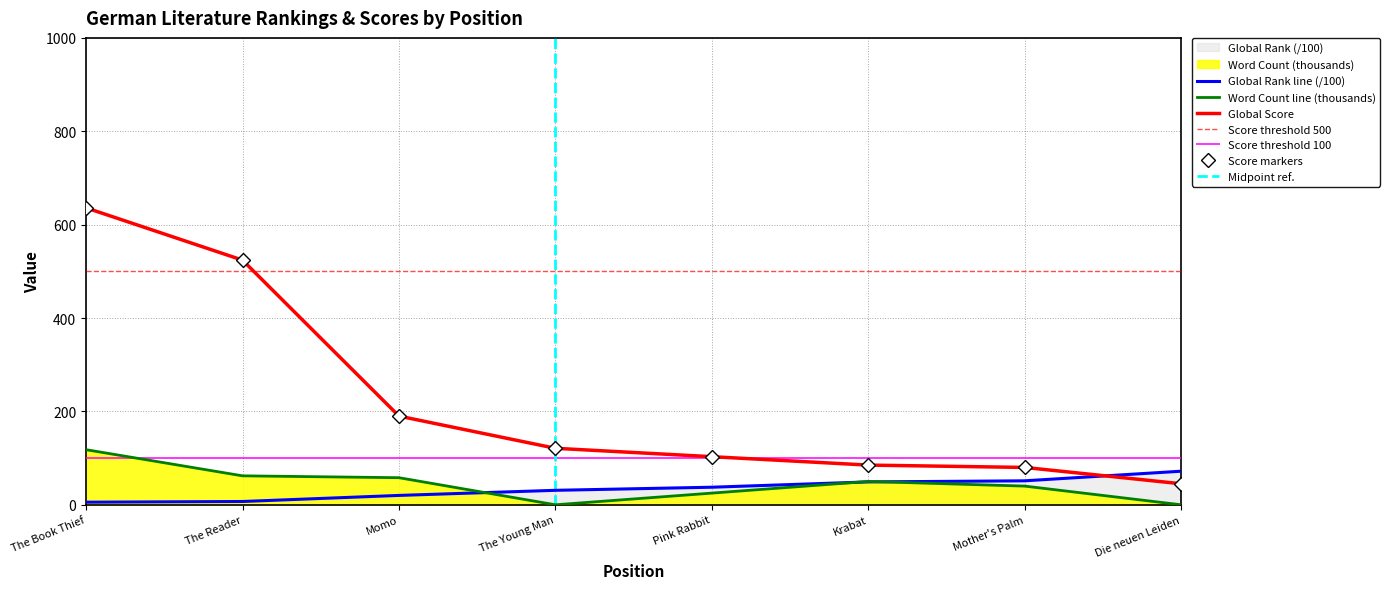

Which series has the largest total across all categories?

Global Score